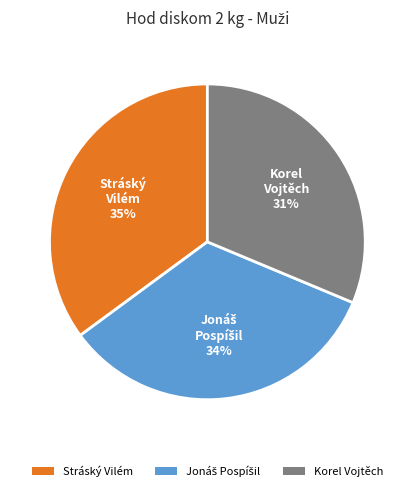

True or false: Stráský Vilém accounts for 35% of the total.

True